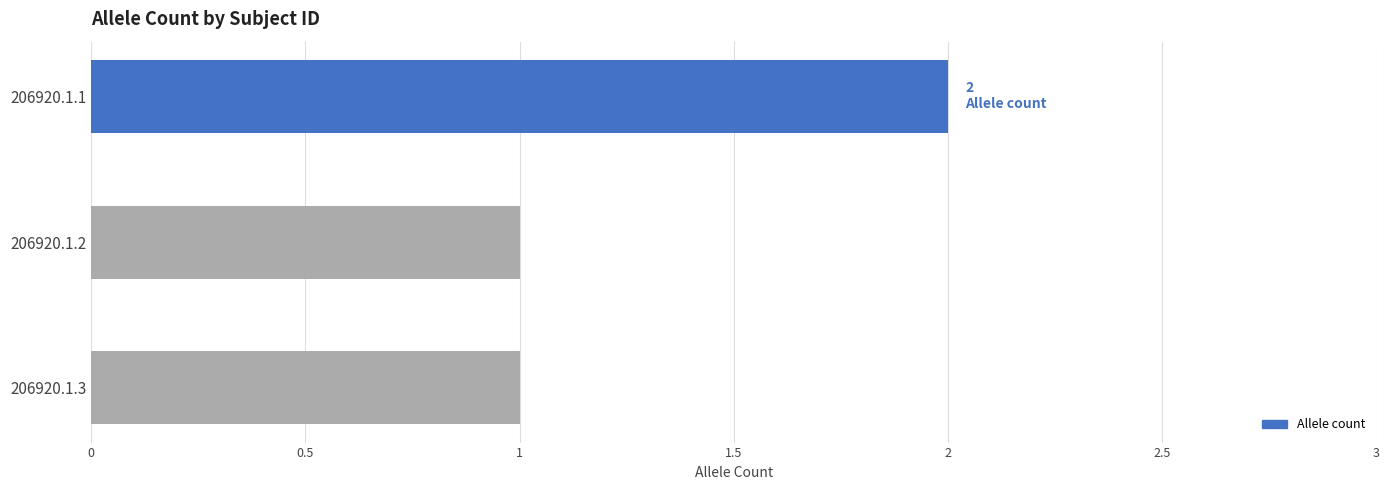

What is the greatest value displayed?

2